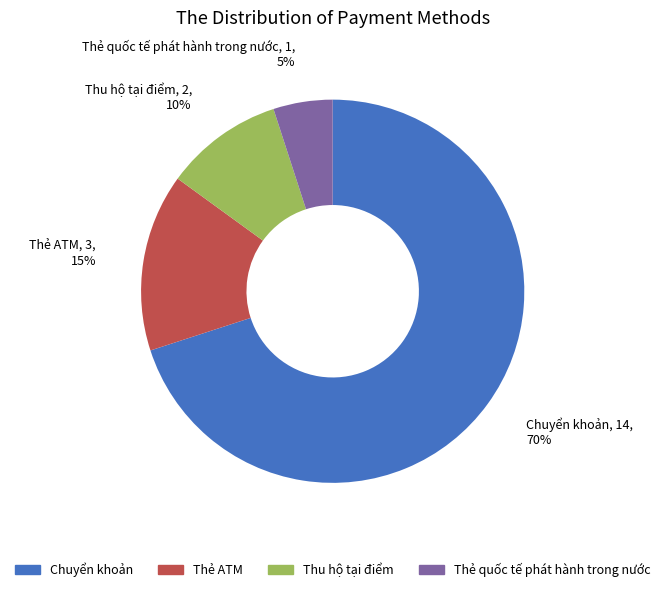

Does Chuyển khoản represent more than half of the total?

Yes